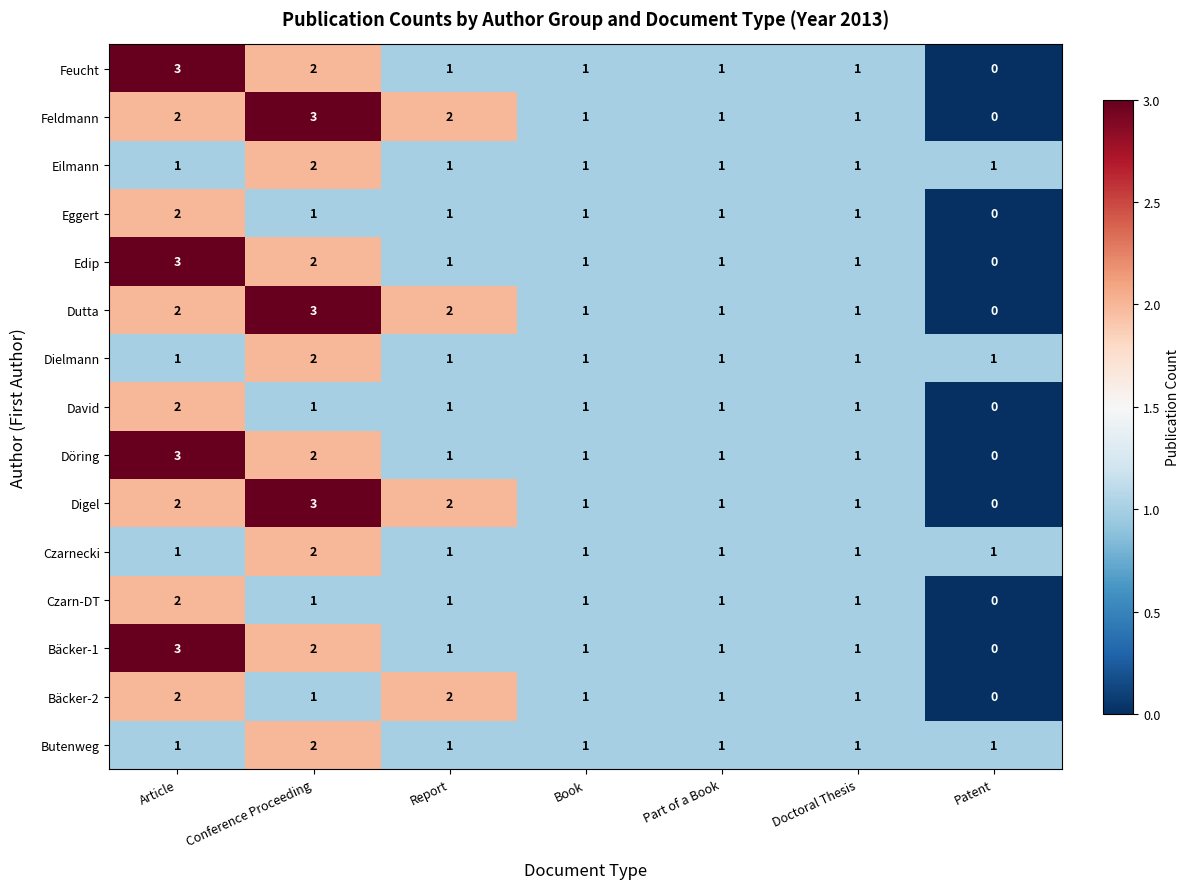

What is the maximum value shown in the chart?

3